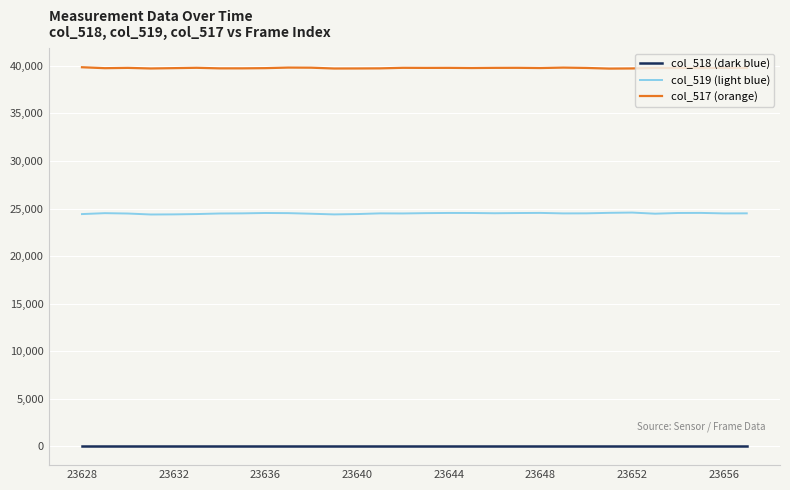

Rank the series by their maximum value, from lowest to highest.

col_518 (dark blue), col_519 (light blue), col_517 (orange)